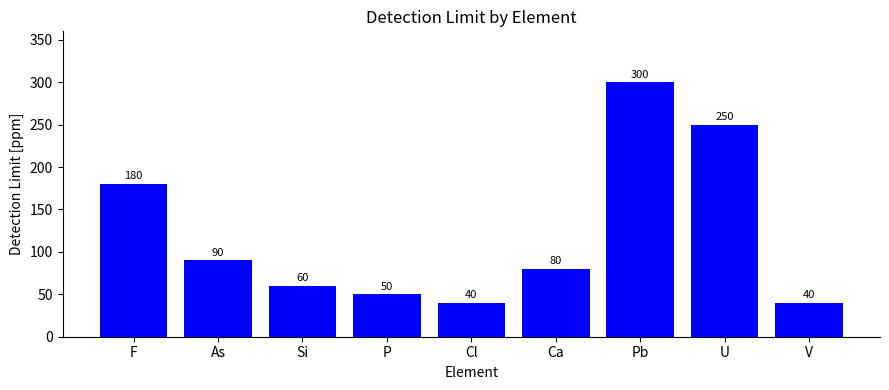

Between F and Cl, which is larger?

F